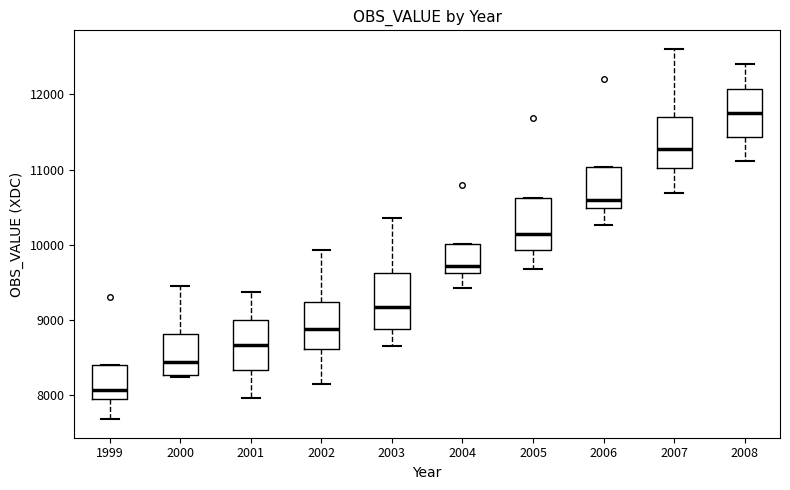

Where is the upper edge of the box at x = 2003 on the y-axis? The values are not printed on the chart, so give them approximately, as read against the axis.

9600